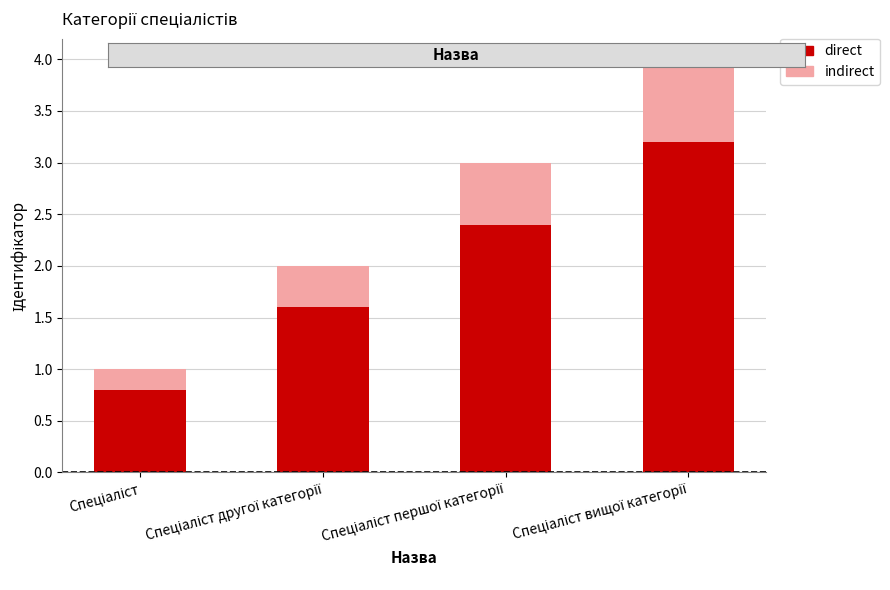

What is the lowest value of the direct series?

0.8